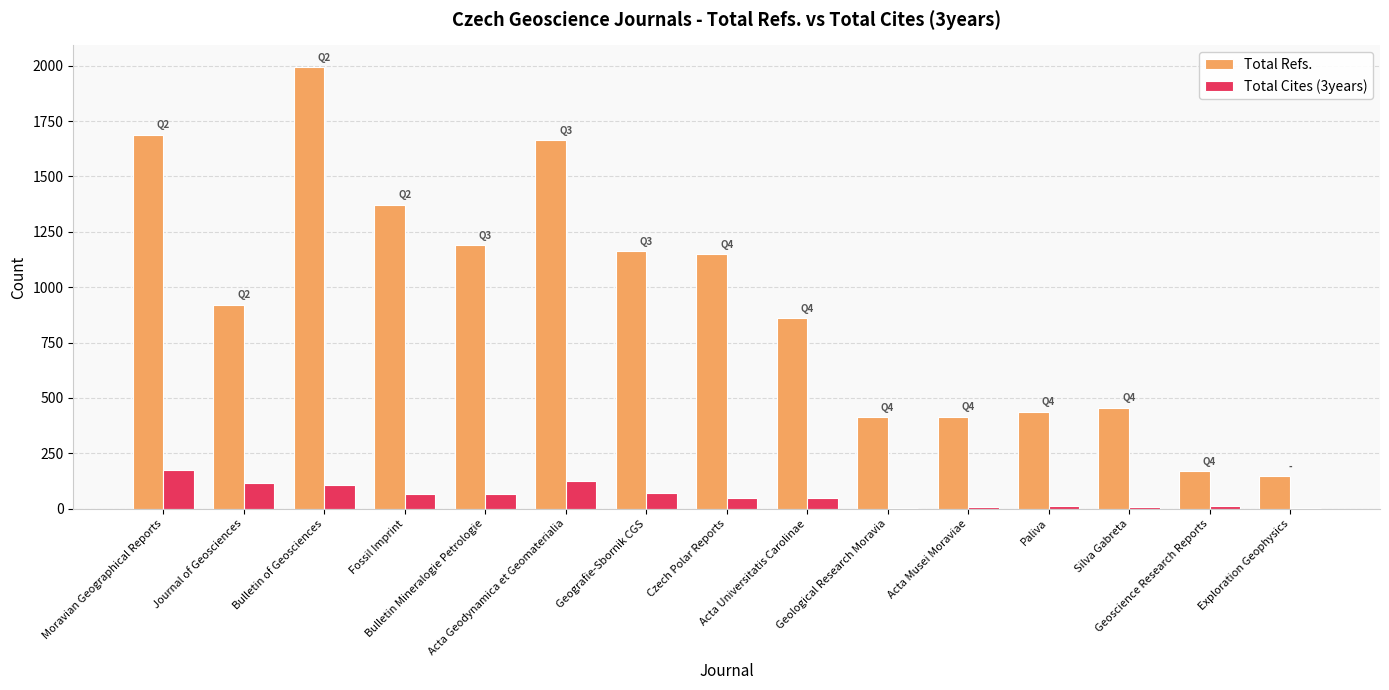

Which series has the largest total across all categories?

Total Refs.